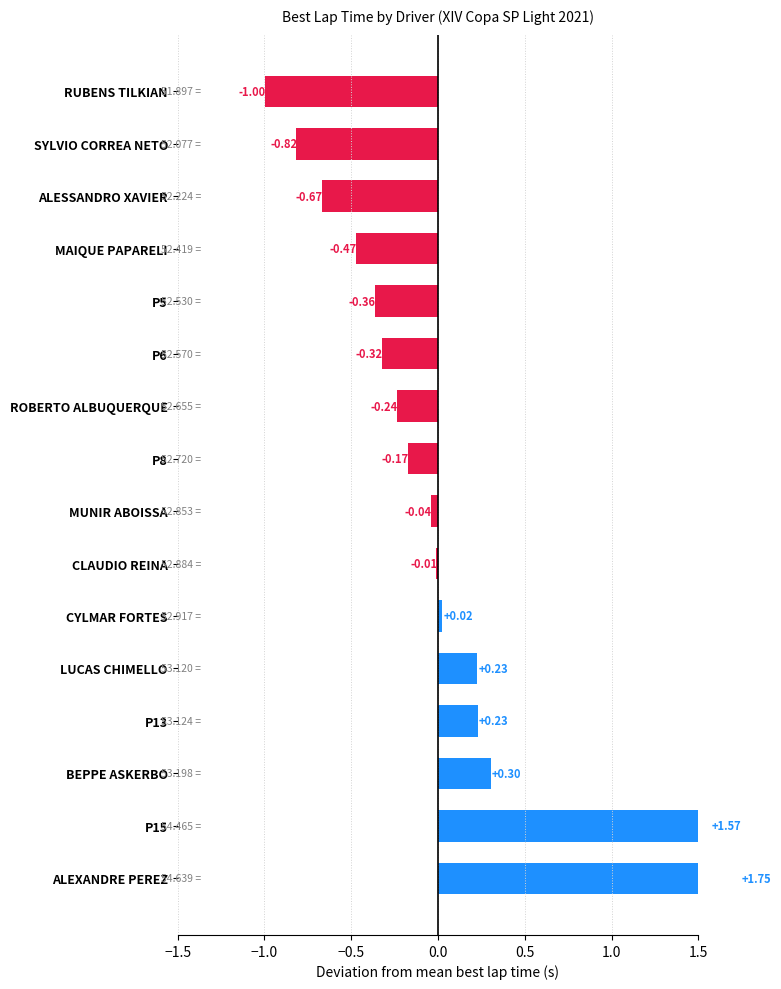

Count the number of data series in this chart.

1